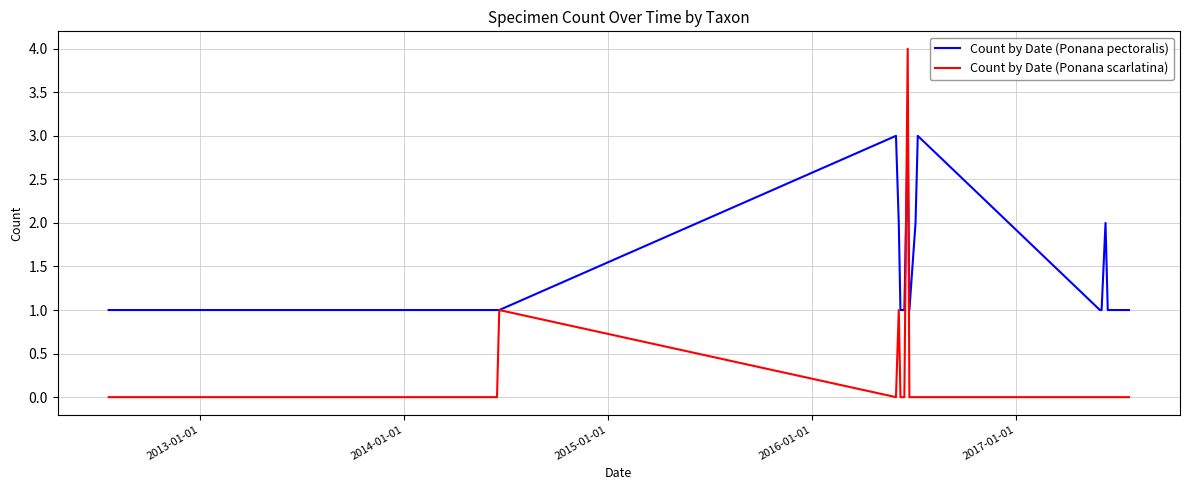

Reading right to left, list all the values displayed in this chart.

Count by Date (Ponana pectoralis): 1	1	1	1	2	1	1	3	2	1	3	1	1	1	2	3	1	1	1	1
Count by Date (Ponana scarlatina): 0	0	0	0	0	0	0	0	0	0	4	0	0	0	1	0	1	0	0	0